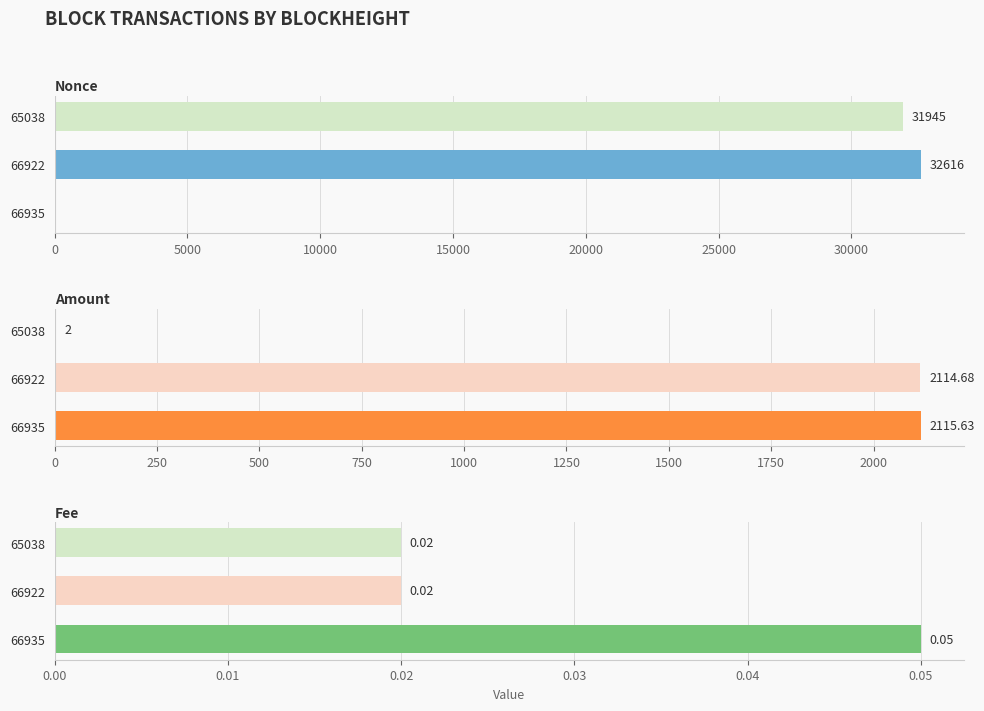

Which series has the largest total across all categories?

Nonce